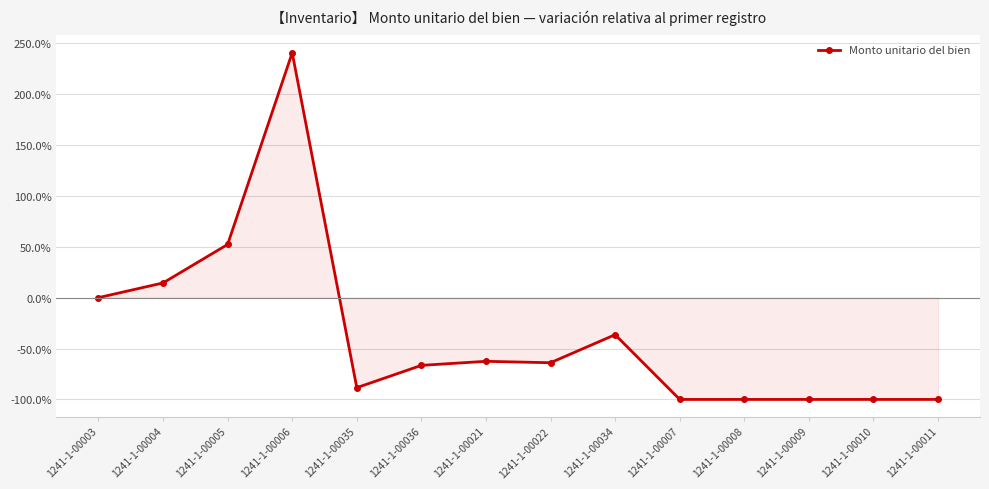

What is the minimum value shown in the chart?

-100.0